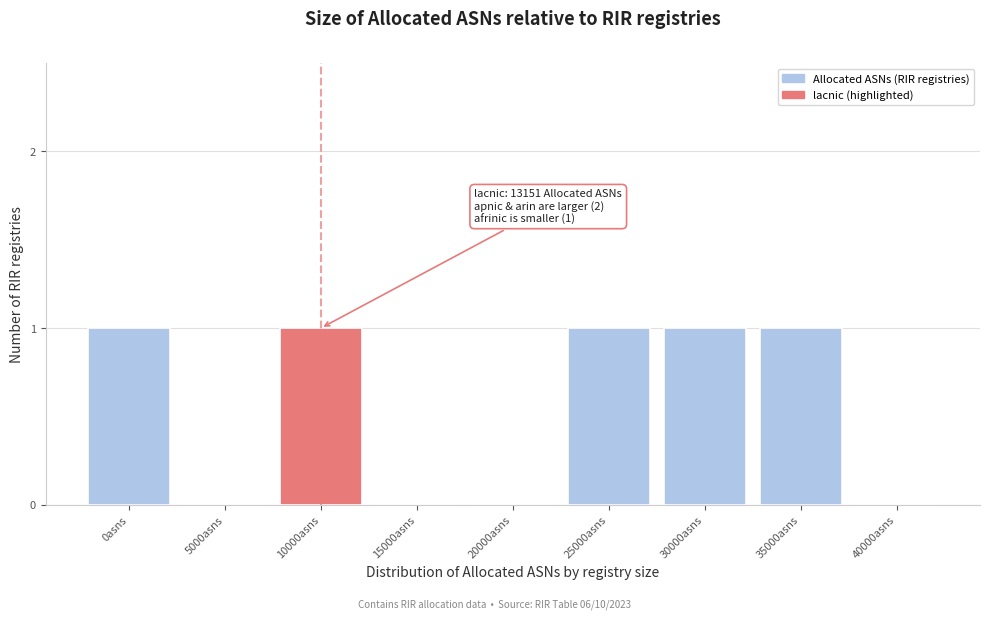

Reading left to right, list all the values displayed in this chart.

0asns=1	5000asns=0	10000asns=1	15000asns=0	20000asns=0	25000asns=1	30000asns=1	35000asns=1	40000asns=0